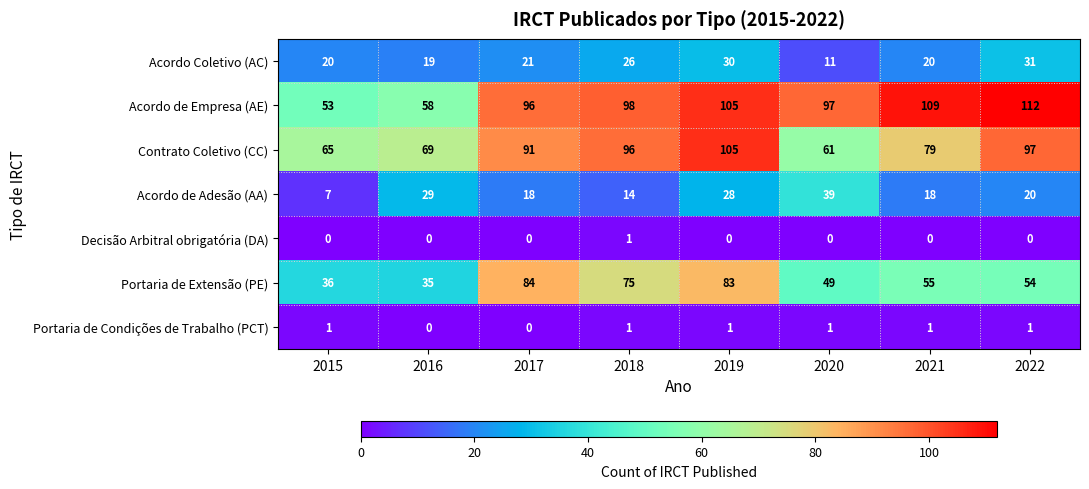

At how many categories does at least one series exceed 11?

8